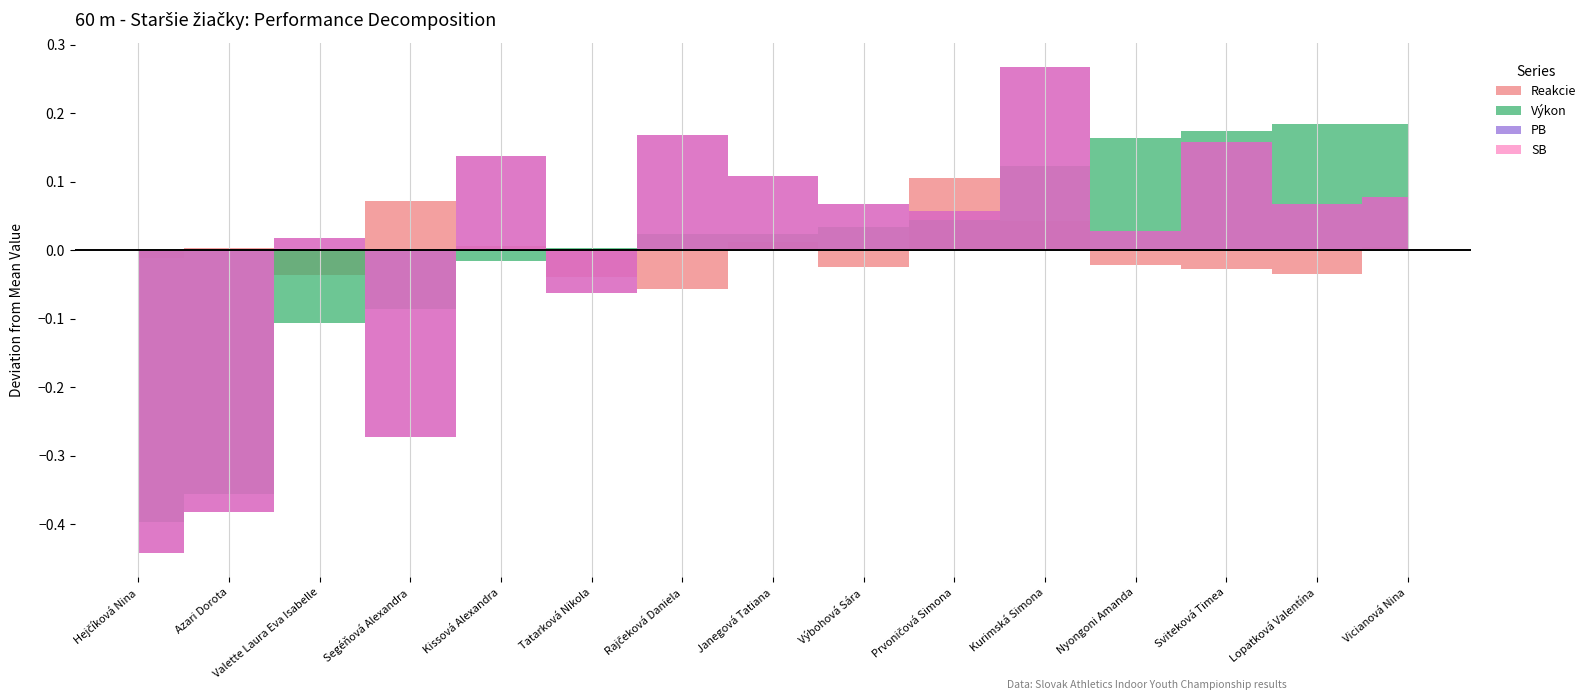

Which has a higher value, Valette Laura Eva Isabelle or Vicianová Nina?

Vicianová Nina